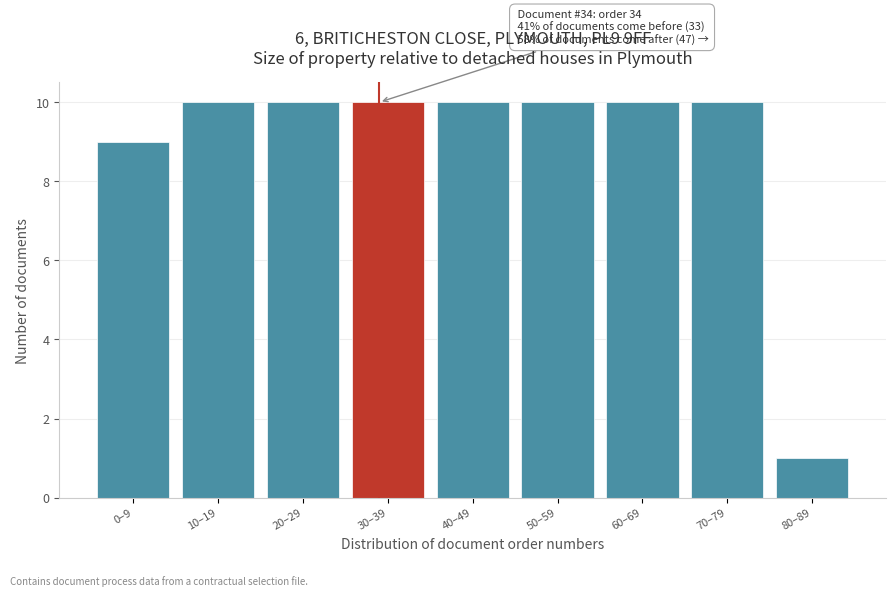

Reading right to left, what are all the values shown in this chart?

80–89=1	70–79=10	60–69=10	50–59=10	40–49=10	30–39=10	20–29=10	10–19=10	0–9=9